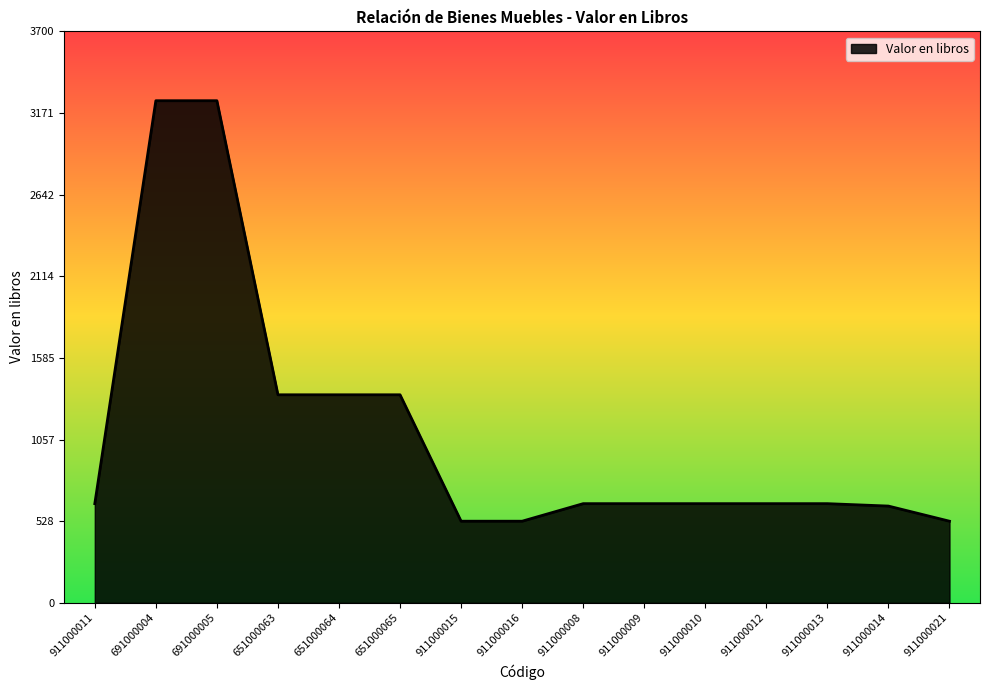

What is the approximate value at 651000063?

1347.1